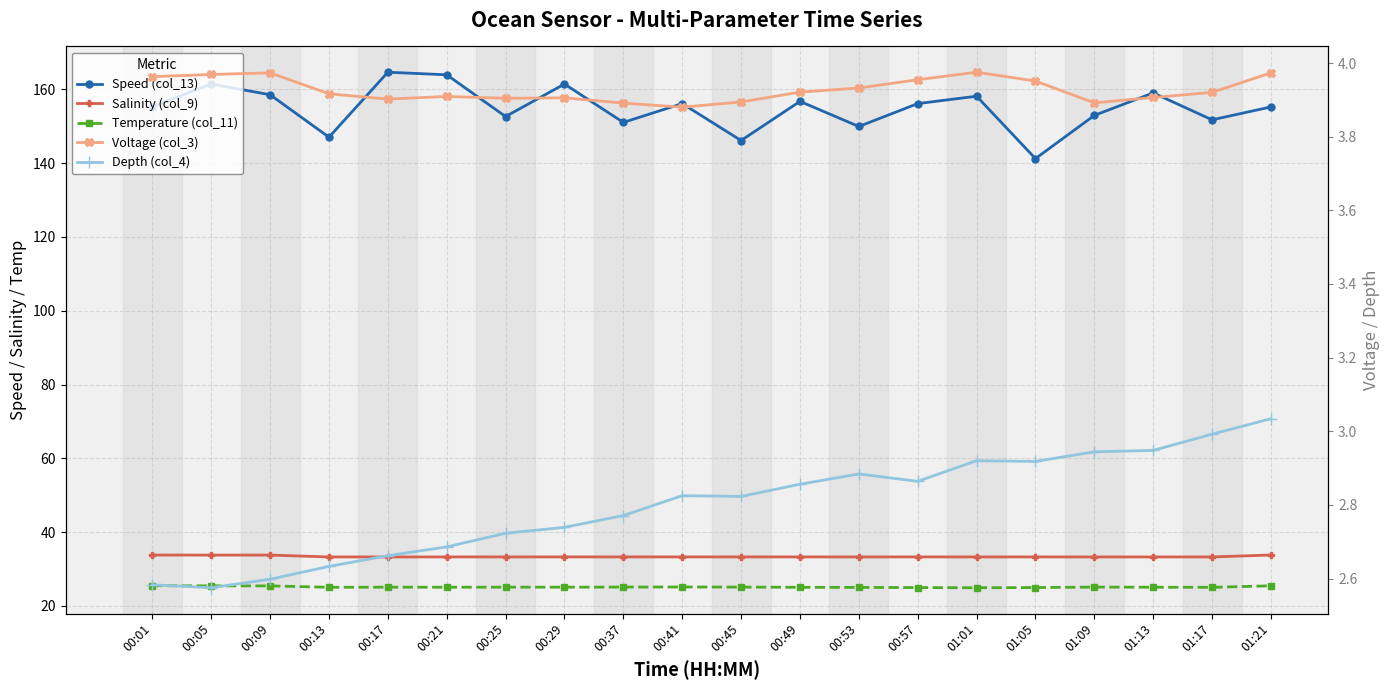

Between 01:01 and 01:05, which is larger?

01:01